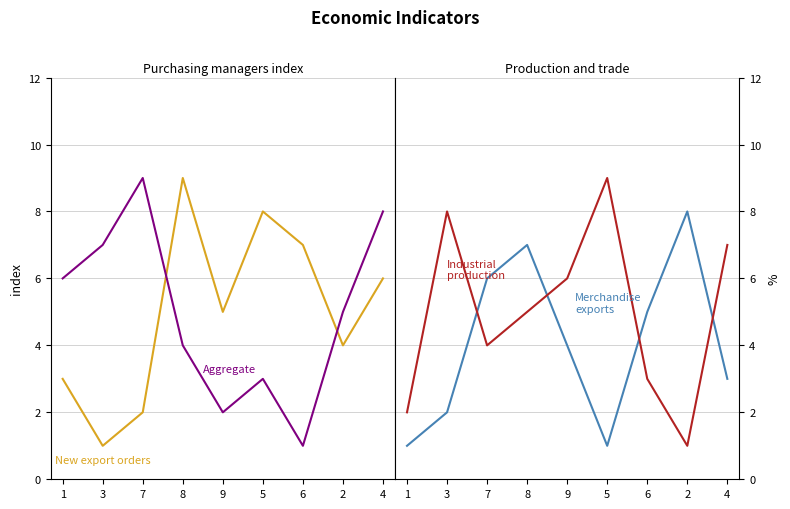

Is the value of Aggregate at 8 greater than the value of Merchandise exports at 8?

No